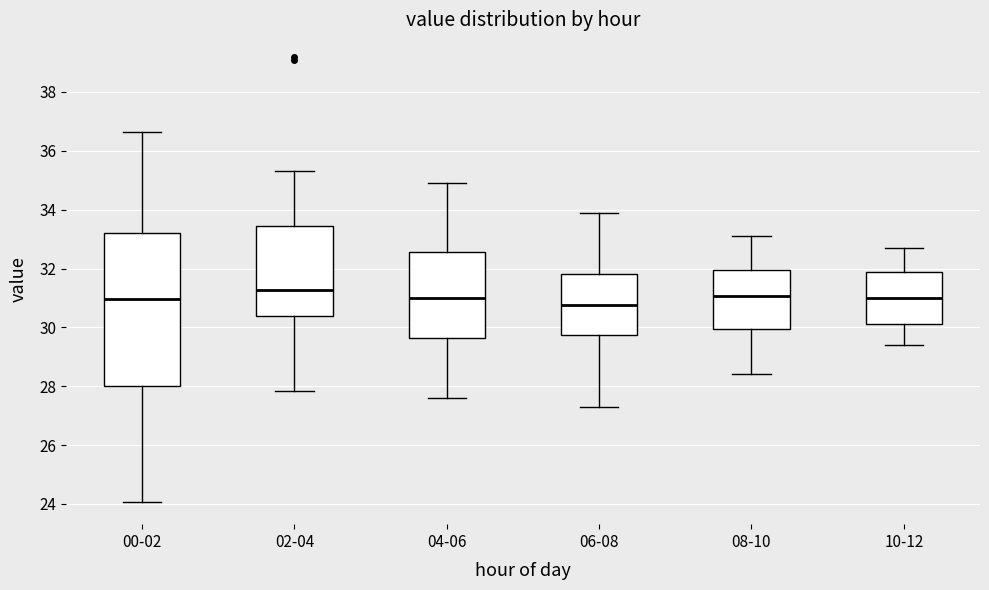

Which box is the tallest, from its lower edge to its upper edge?

00-02